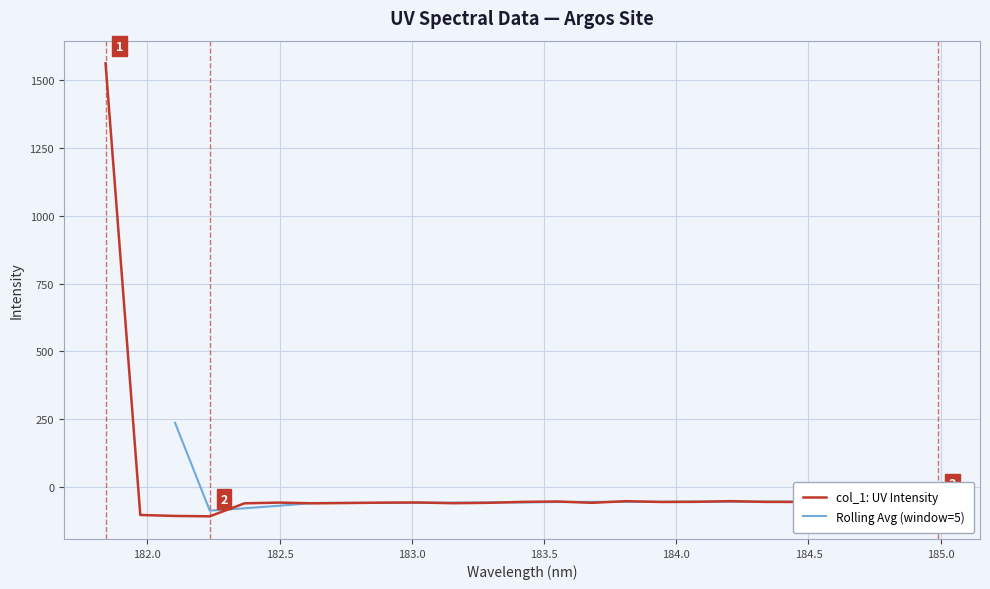

What is the average value?

4.1